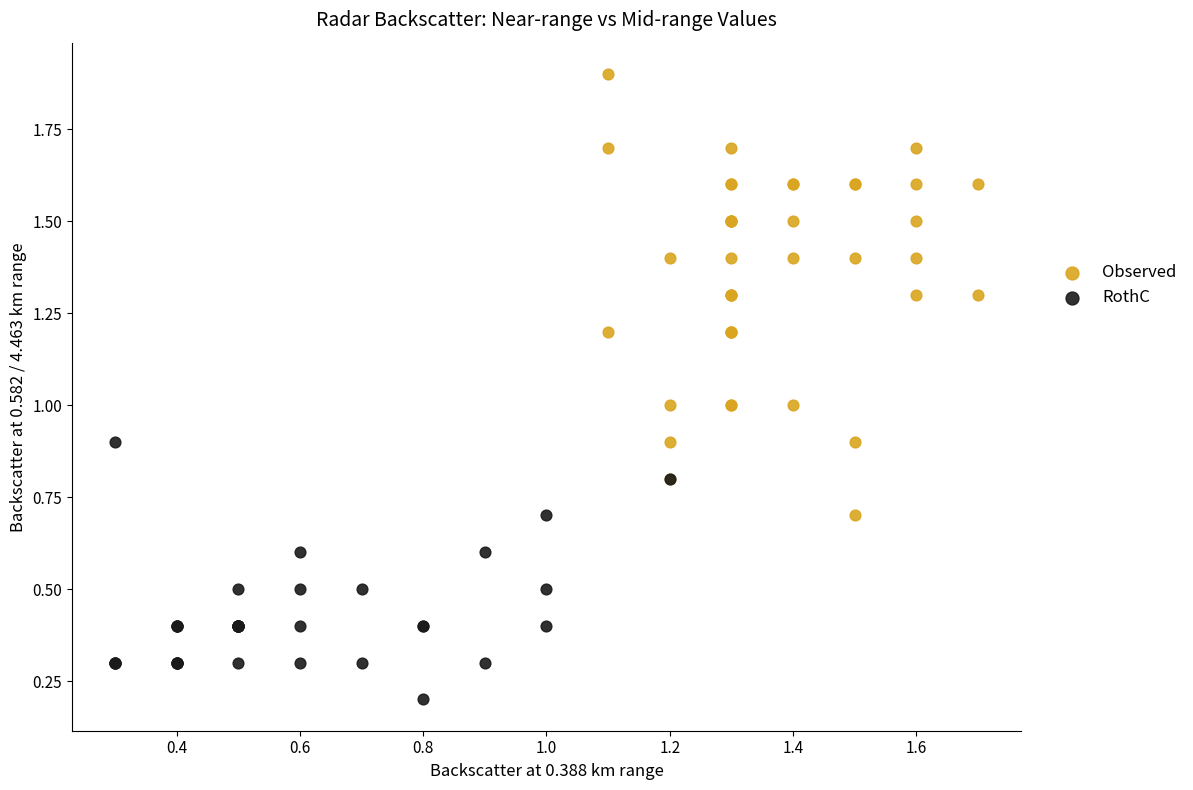

What are all the series names shown in the legend?

Observed, RothC